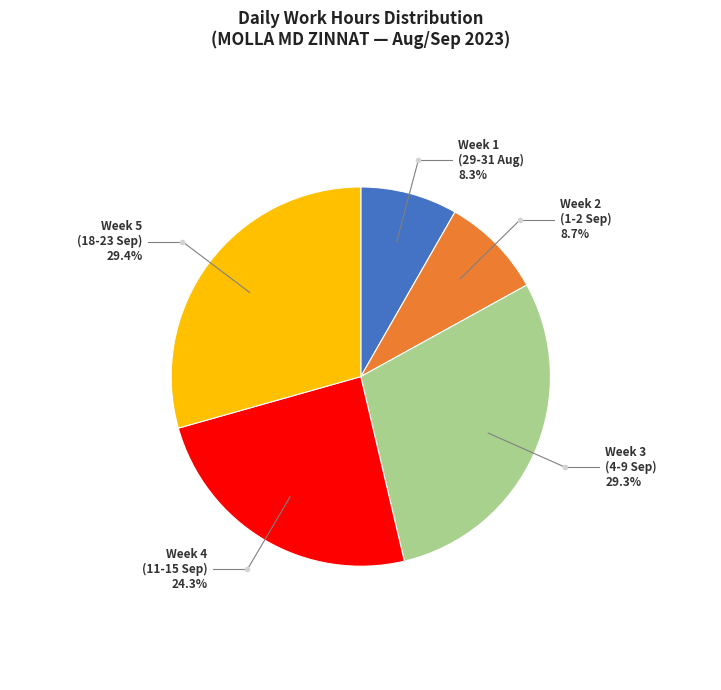

Does any single category account for the majority?

No